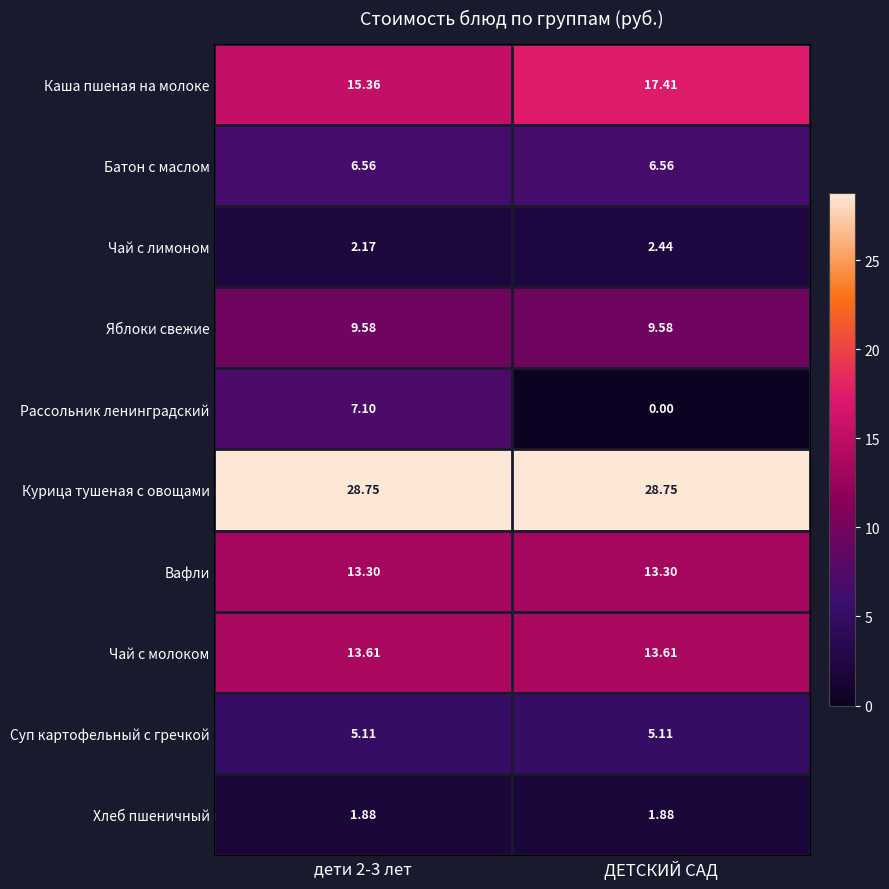

List the series in order of their peak value, lowest first.

Хлеб пшеничный, Чай с лимоном, Суп картофельный с гречкой, Батон с маслом, Рассольник ленинградский, Яблоки свежие, Вафли, Чай с молоком, Каша пшеная на молоке, Курица тушеная с овощами